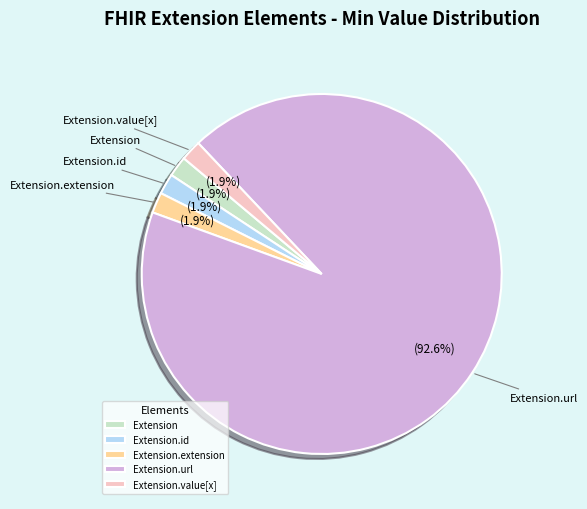

How much of the chart is everything except Extension.extension?

98.1%